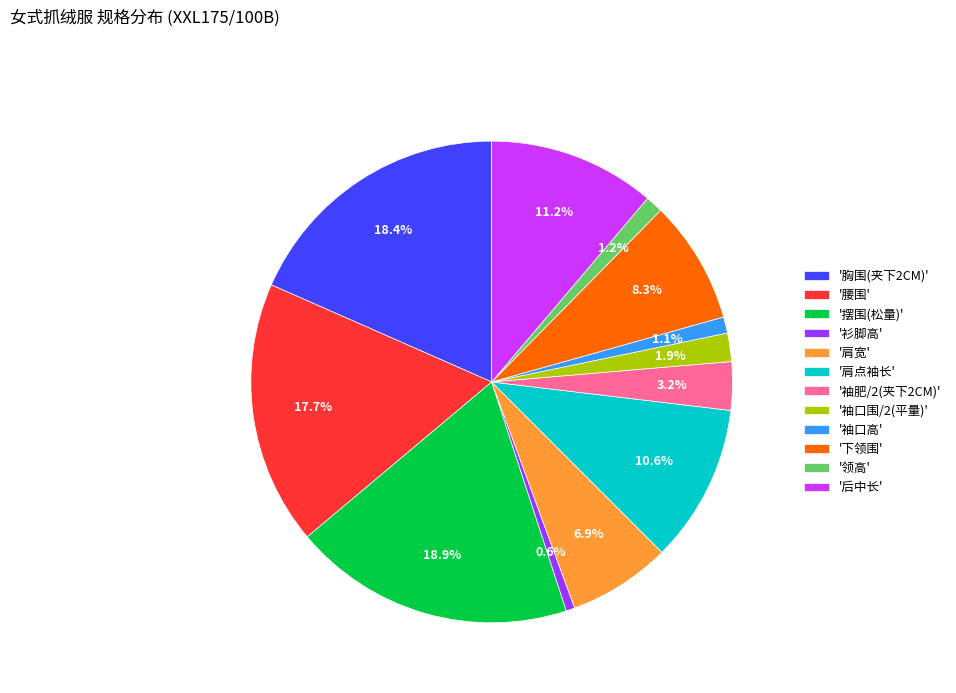

To the nearest percent, what is the difference between the largest and smallest slice percentages?

18%